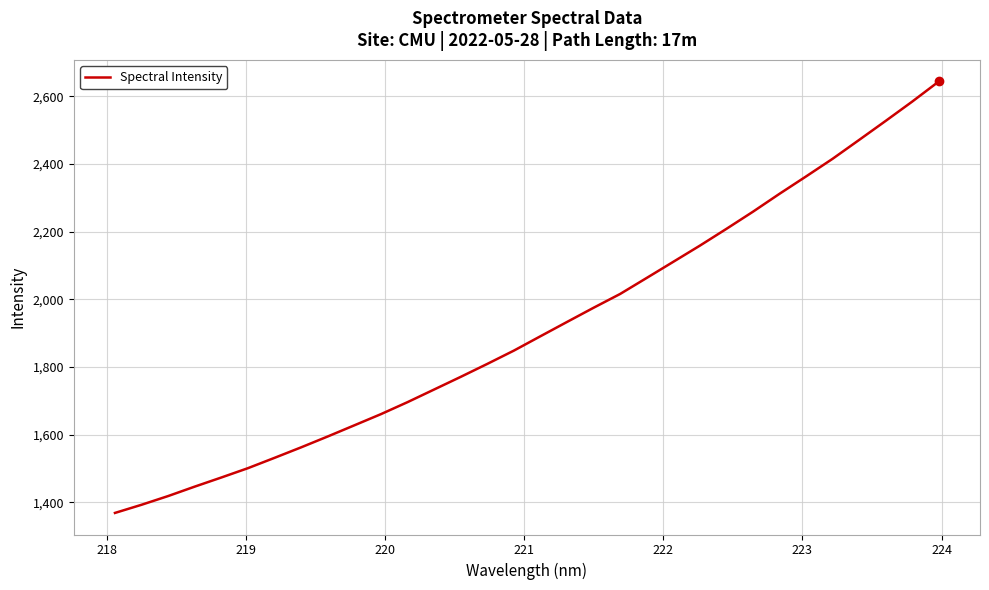

What is the difference between the maximum and minimum values?

1275.4